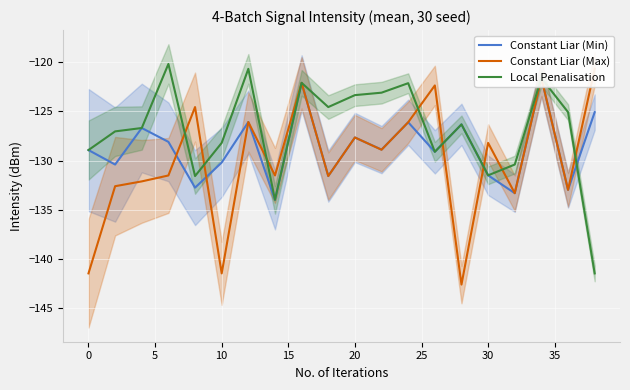

List the series in order of their overall mean, lowest first.

Constant Liar (Max), Constant Liar (Min), Local Penalisation